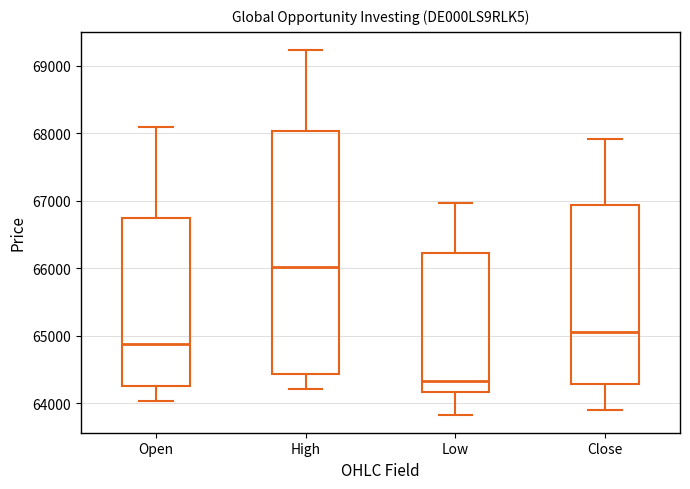

Reading left to right, transcribe this box plot: for each box, give where its median line is, the range the box spans, and where its two whiskers end, as read against the y-axis. The values are not printed on the chart, so give them approximately, as read against the axis.

Open: median 64900, box 64300 to 66700, whiskers 64000 to 68100
High: median 66000, box 64400 to 68000, whiskers 64200 to 69200
Low: median 64300, box 64200 to 66200, whiskers 63800 to 67000
Close: median 65100, box 64300 to 66900, whiskers 63900 to 67900